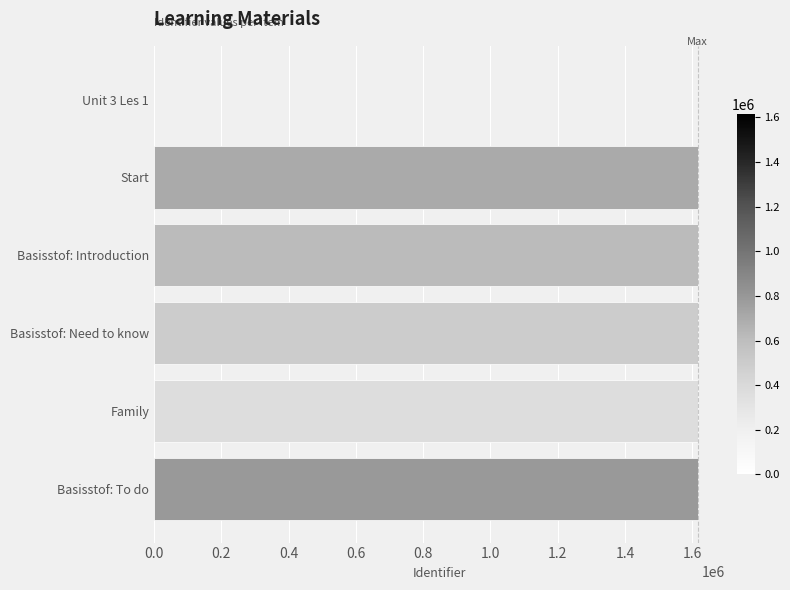

What is the sum of all values?

8076835